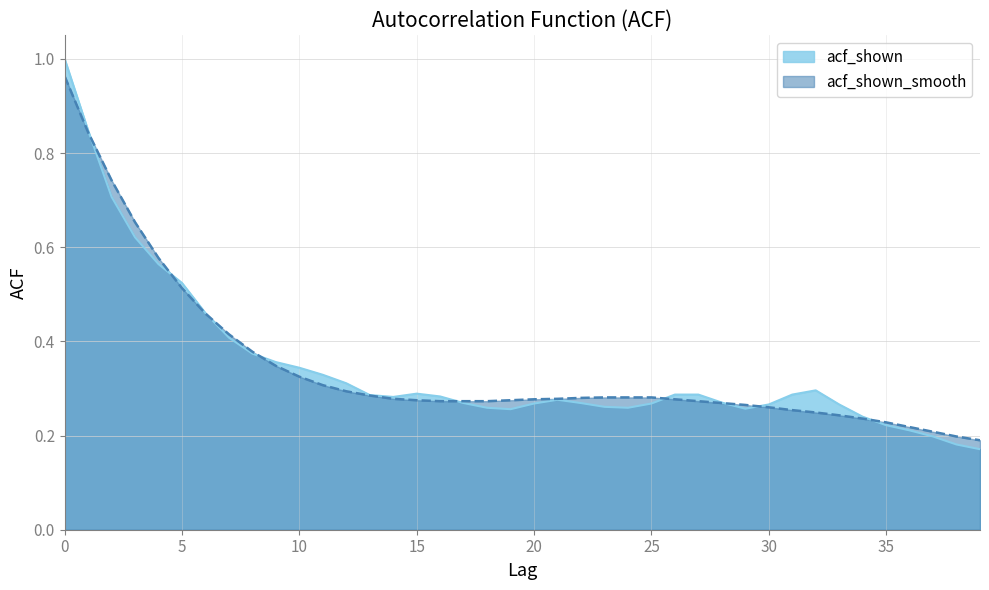

Reading right to left, what are all the values shown in this chart?

acf_shown: 0.2	0.2	0.2	0.2	0.2	0.2	0.3	0.3	0.3	0.3	0.3	0.3	0.3	0.3	0.3	0.3	0.3	0.3	0.3	0.3	0.3	0.3	0.3	0.3	0.3	0.3	0.3	0.3	0.3	0.3	0.4	0.4	0.4	0.5	0.5	0.6	0.6	0.7	0.8	1.0
acf_shown_smooth: 0.2	0.2	0.2	0.2	0.2	0.2	0.2	0.2	0.3	0.3	0.3	0.3	0.3	0.3	0.3	0.3	0.3	0.3	0.3	0.3	0.3	0.3	0.3	0.3	0.3	0.3	0.3	0.3	0.3	0.3	0.3	0.4	0.4	0.5	0.5	0.6	0.7	0.7	0.8	1.0